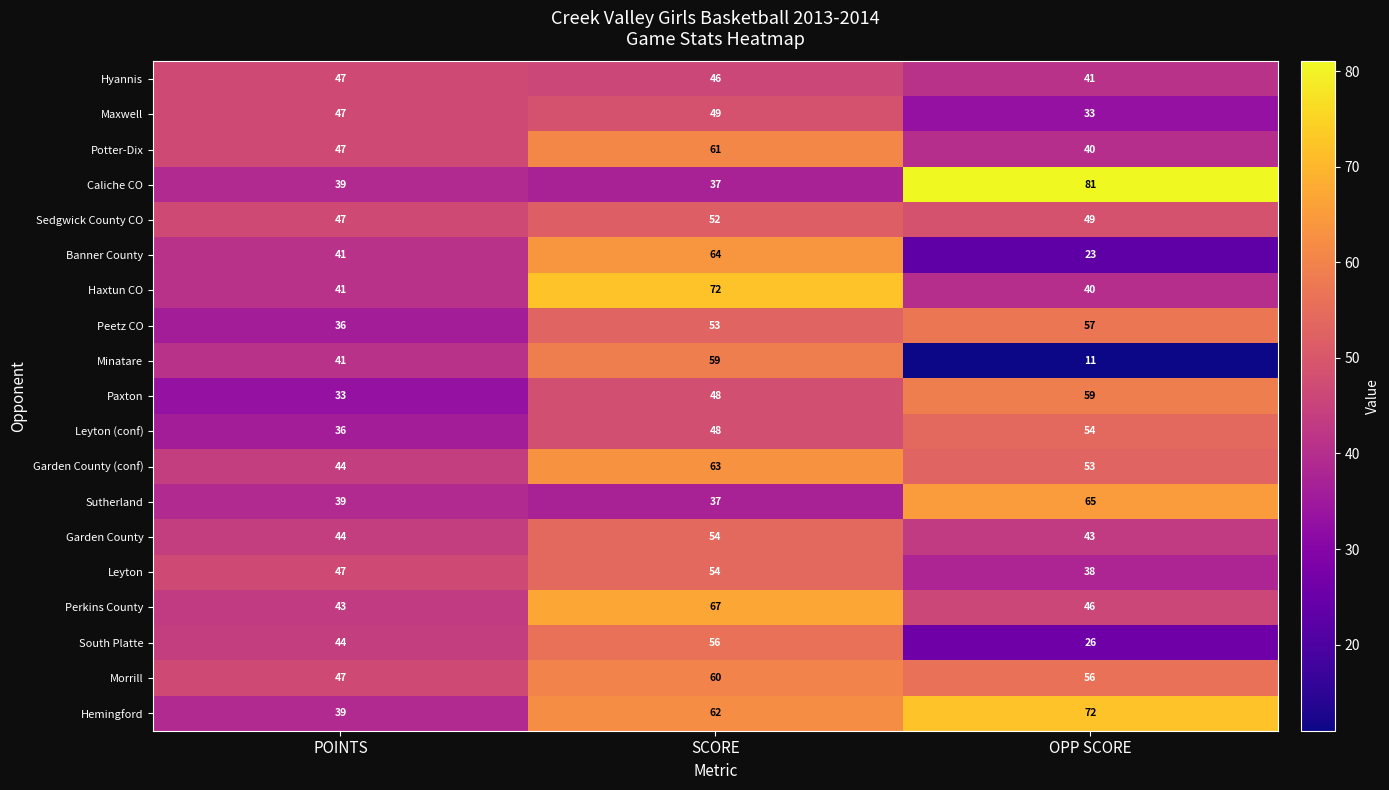

Read the Morrill value at SCORE.

60